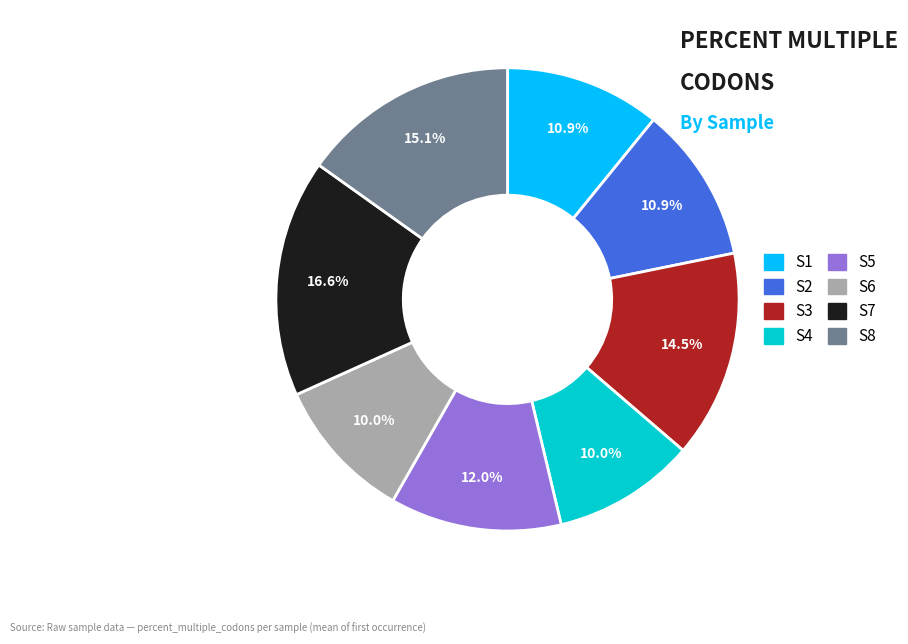

To the nearest percent, what percentage of the pie is S2?

11%